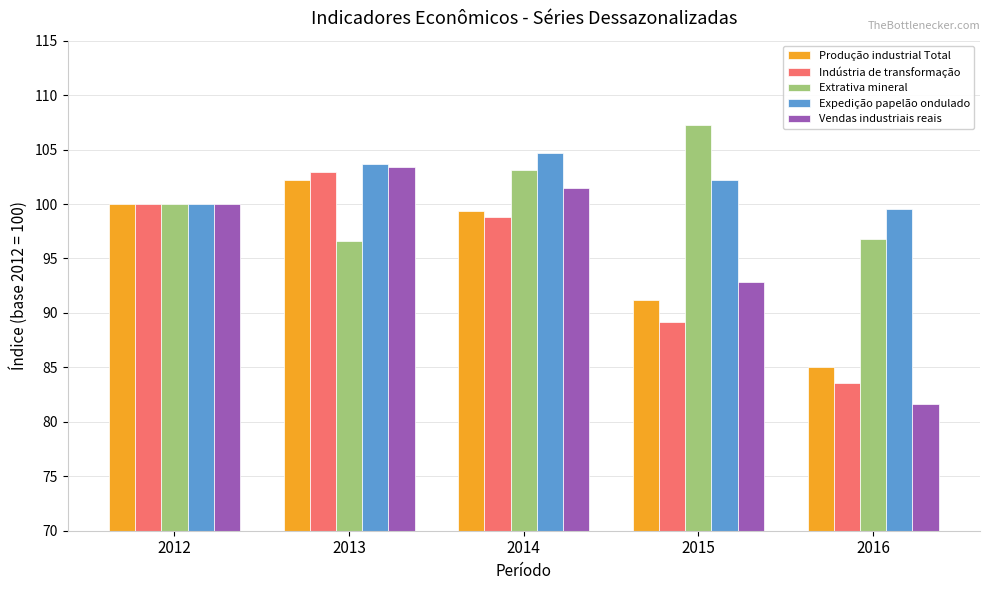

What is the lowest value of the Produção industrial Total series?

85.0